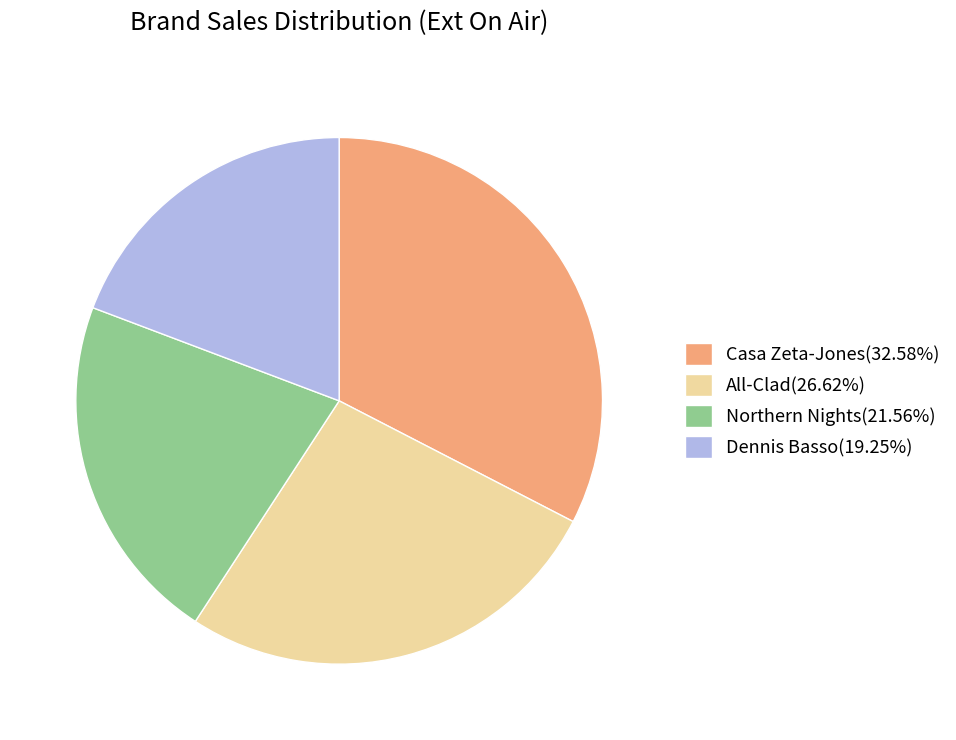

Is there any slice that represents more than half of the pie?

No